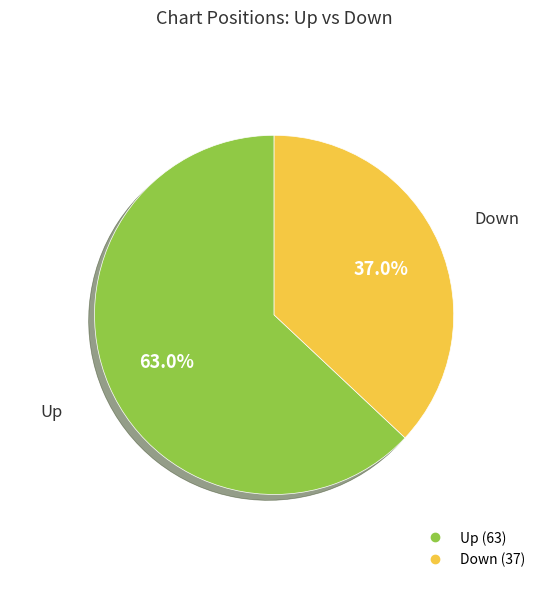

Is there a majority slice in this chart?

Yes